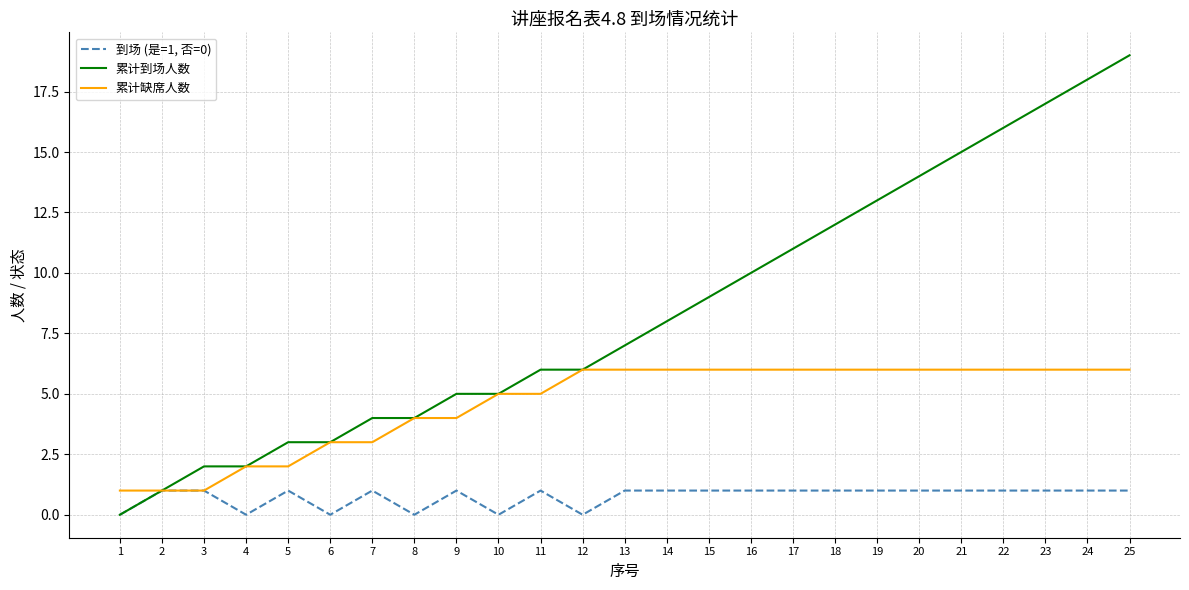

The 累计到场人数 series shows 11 at 17. True or false?

True